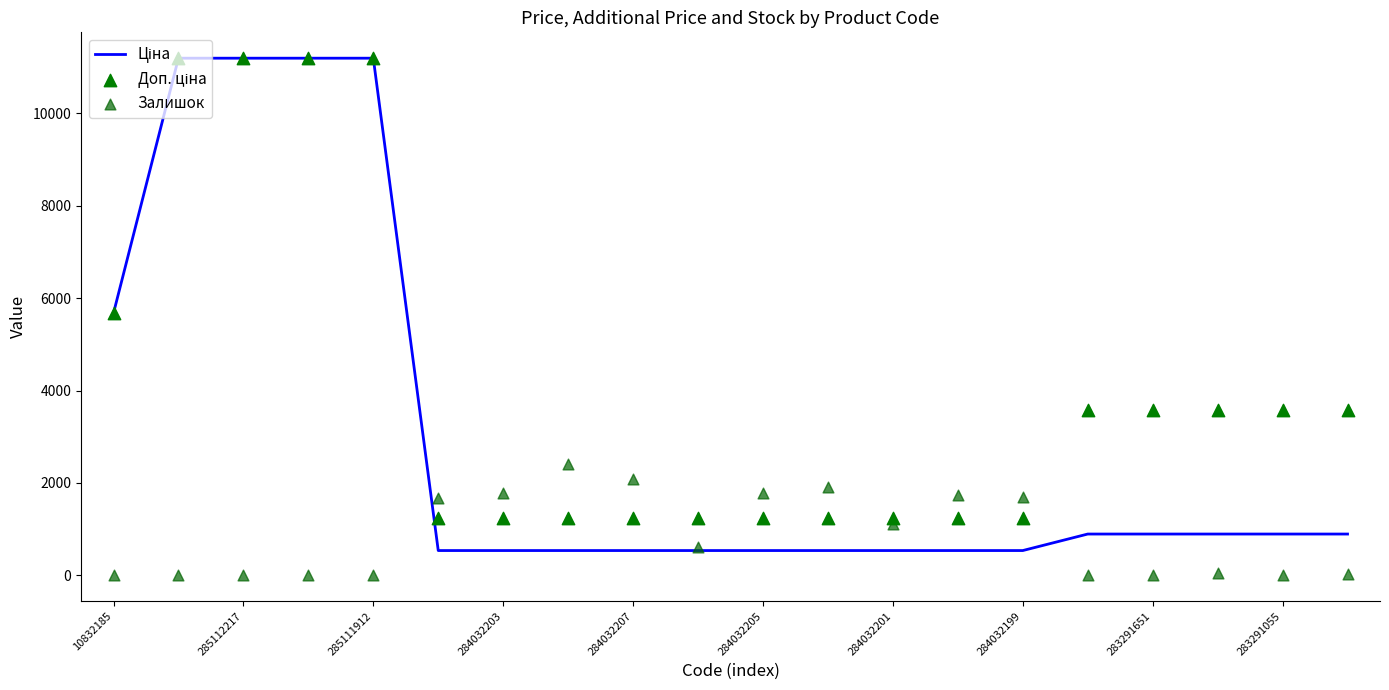

Which series reaches the minimum Y coordinate?

Залишок